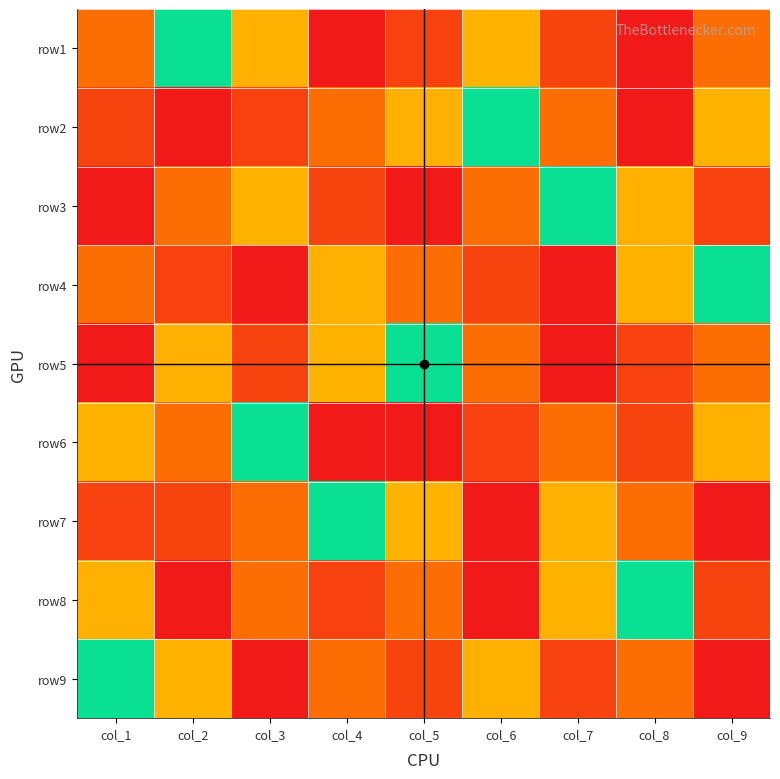

How many categories are shown in the chart?

9